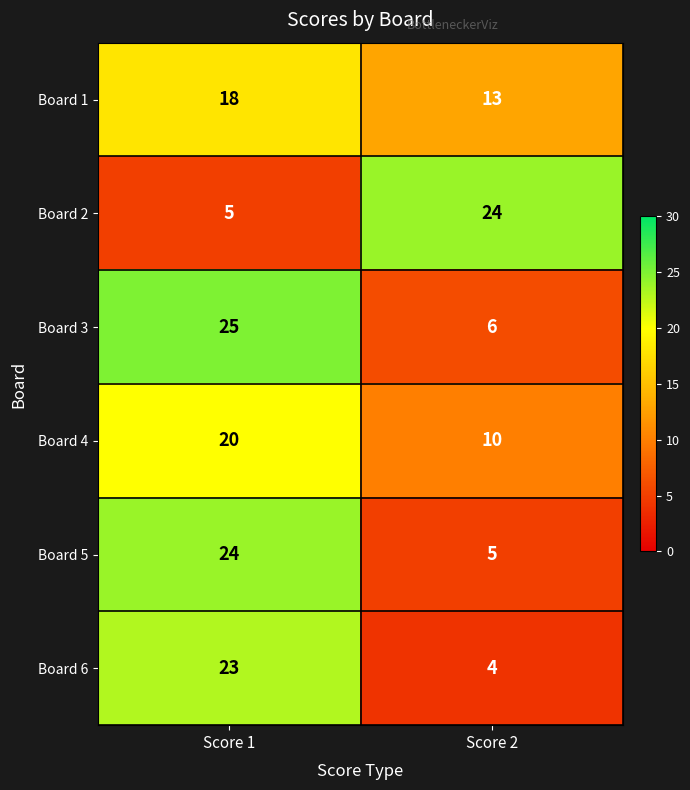

At Score 1, list the series in order from largest to smallest.

Board 3, Board 5, Board 6, Board 4, Board 1, Board 2